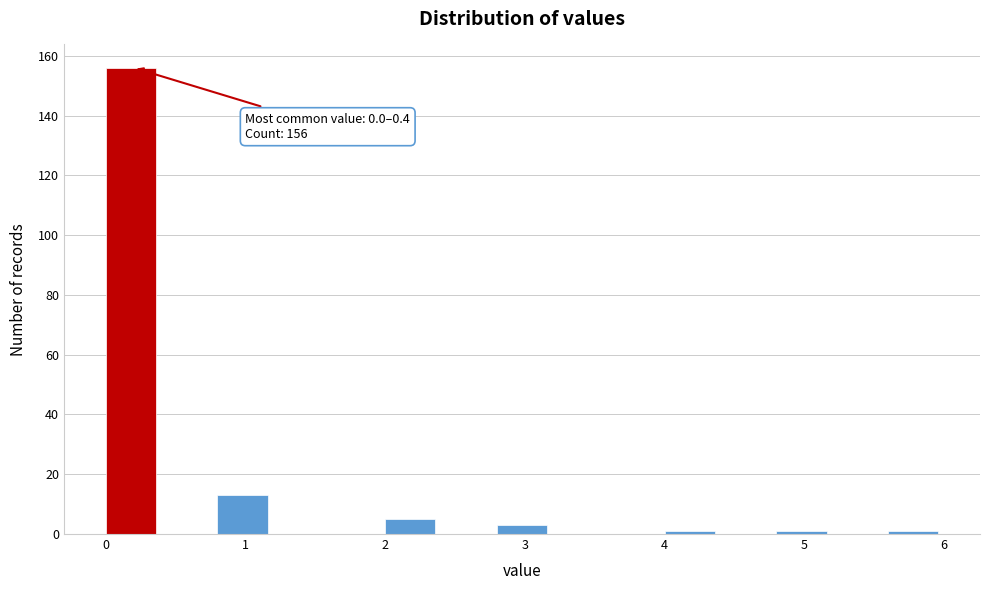

Which range on the x-axis has the tallest bar?

0.0 to 0.4